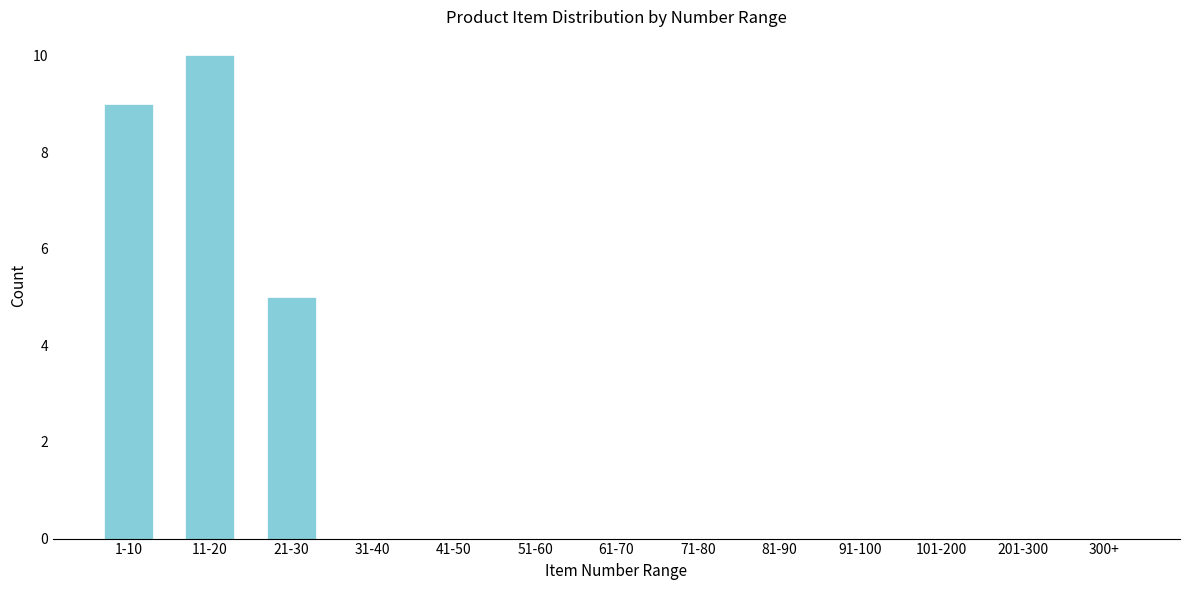

Reading right to left, what are all the values shown in this chart?

300+=0	201-300=0	101-200=0	91-100=0	81-90=0	71-80=0	61-70=0	51-60=0	41-50=0	31-40=0	21-30=5	11-20=10	1-10=9